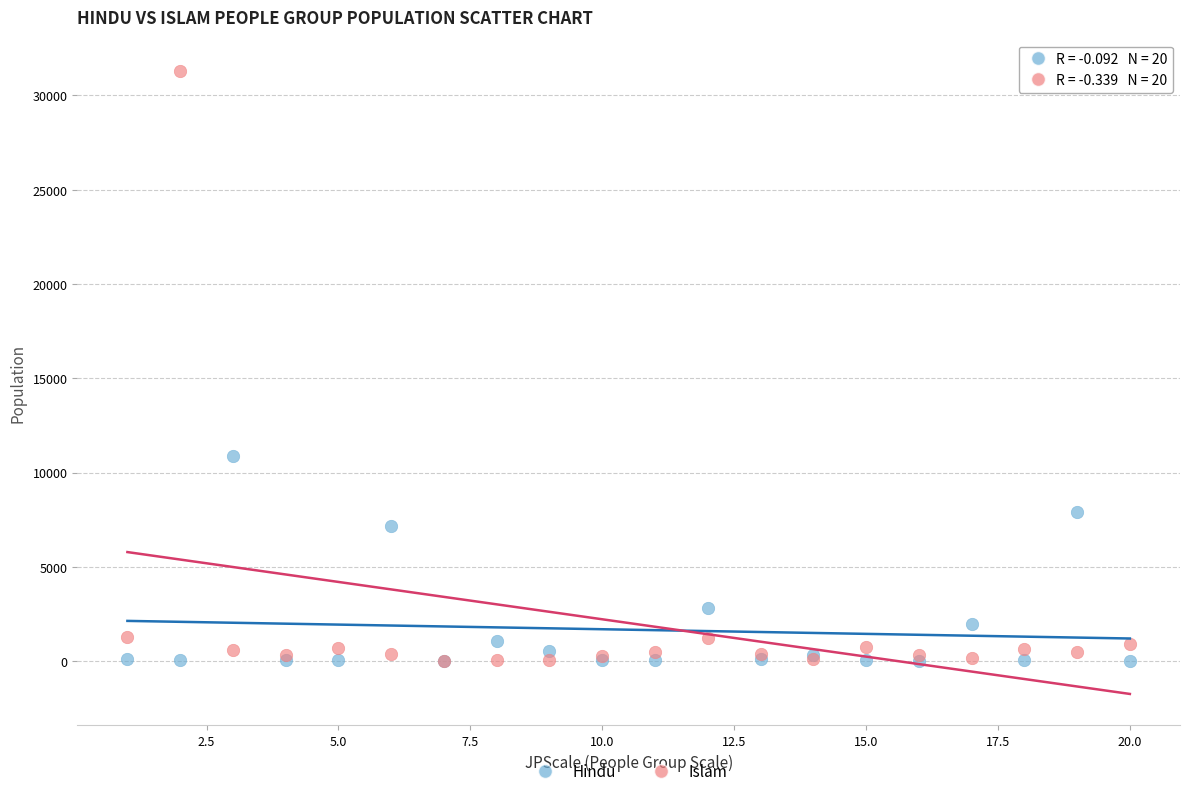

In the Hindu series, what Y value is closest to 5455?

7150